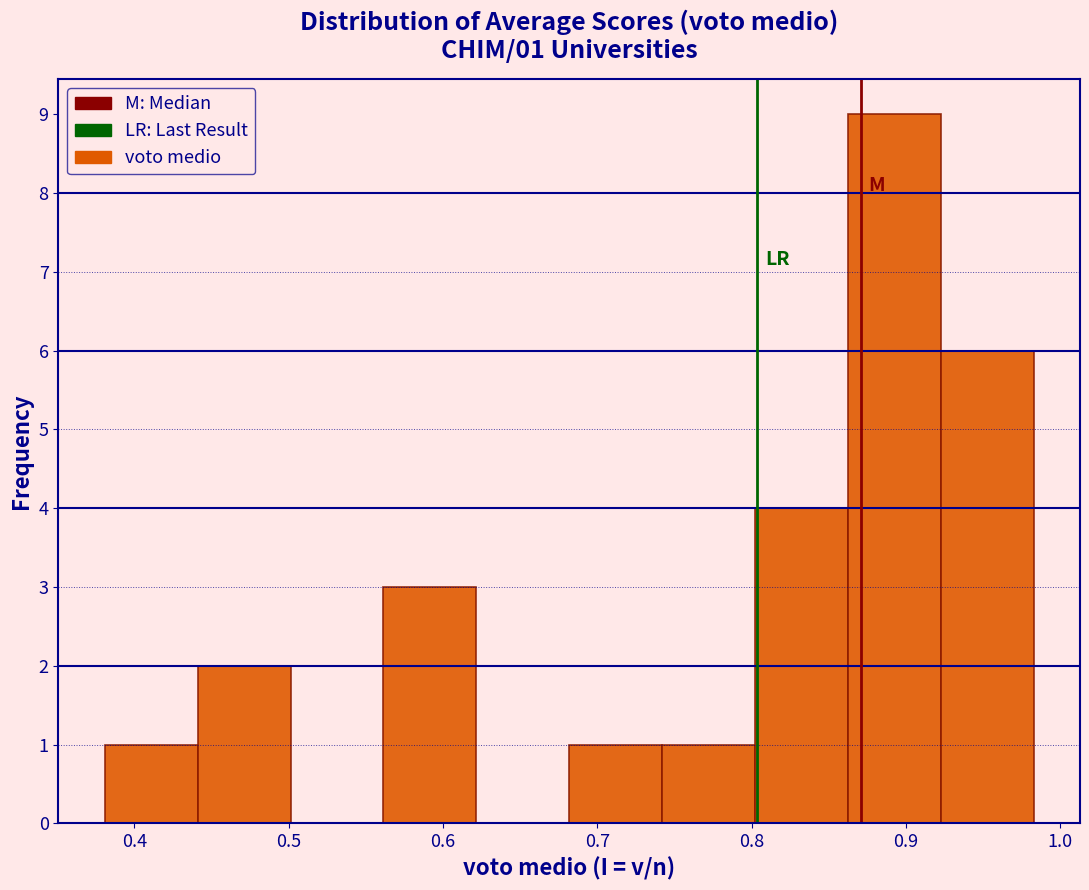

Over which range of the x-axis is the bar tallest?

0.86 to 0.92